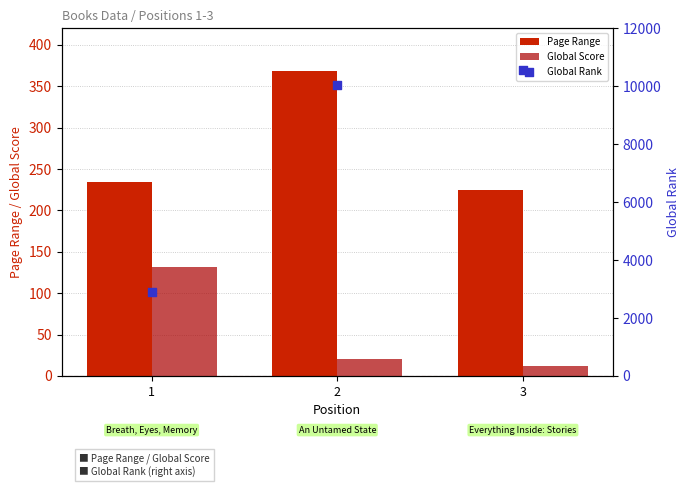

At how many categories does at least one series exceed 7645?

2